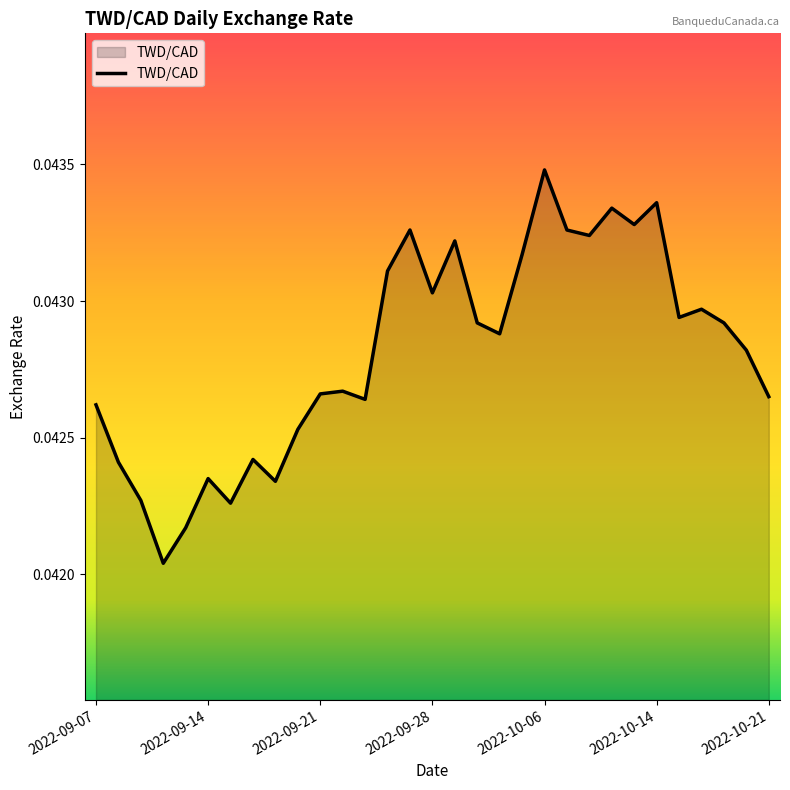

How many points are lower than both their immediate neighbors (excluding endpoints)?

9